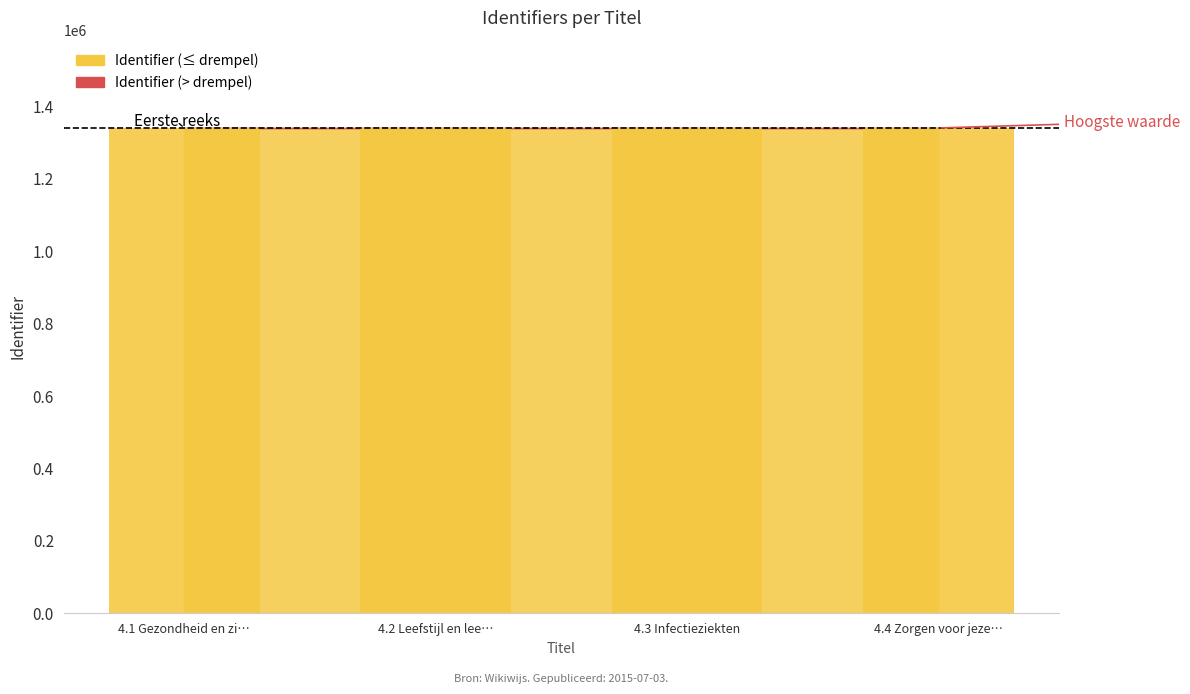

Which category has the lowest value in the Identifier (low) series?

4.1 Gezondheid en zi…